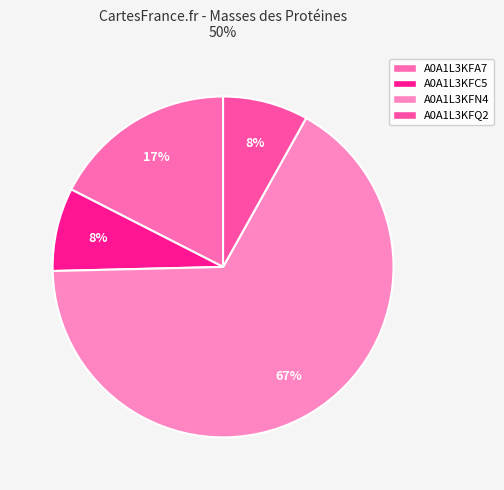

To the nearest percent, what percentage of the pie is A0A1L3KFN4?

67%